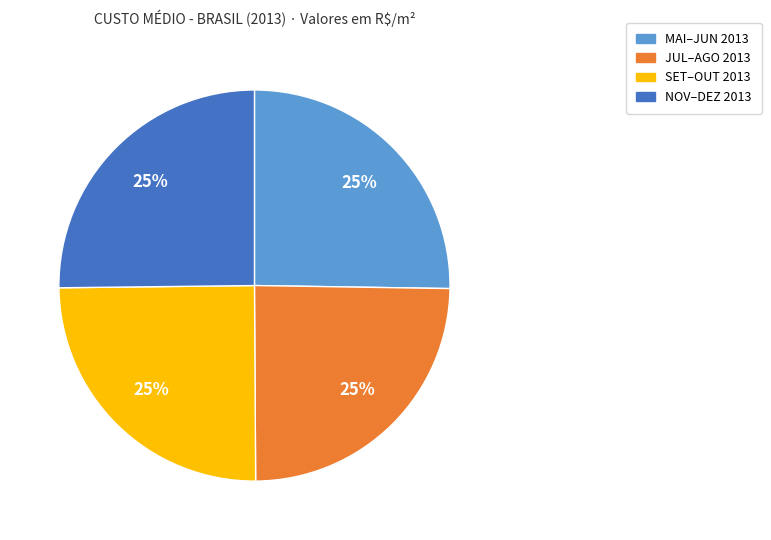

To the nearest percent, what is the average slice percentage?

25%